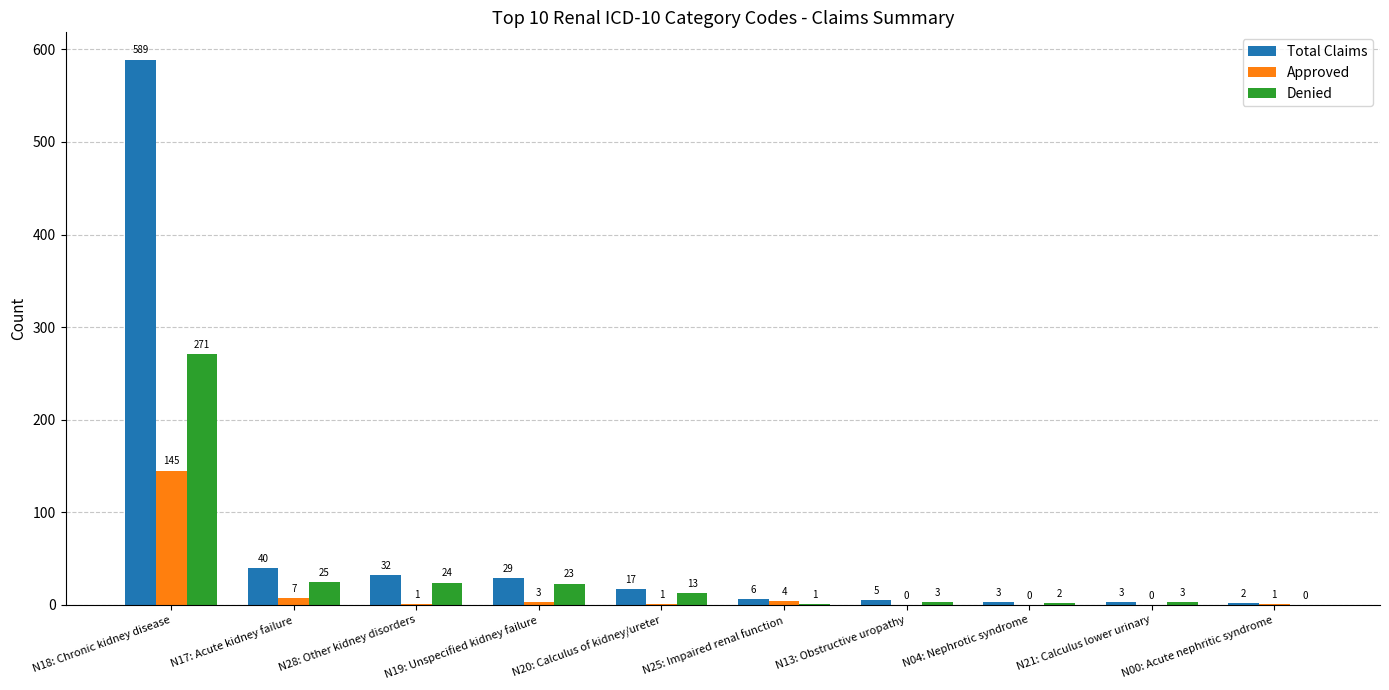

How many positive values does the Approved series have?

7